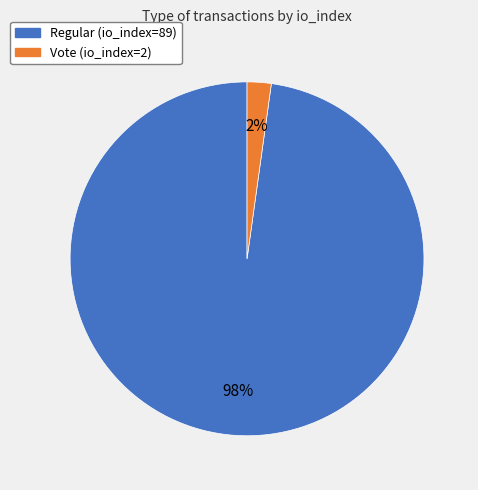

Combined, do Regular (io_index=89) and Vote (io_index=2) account for over 50%?

Yes